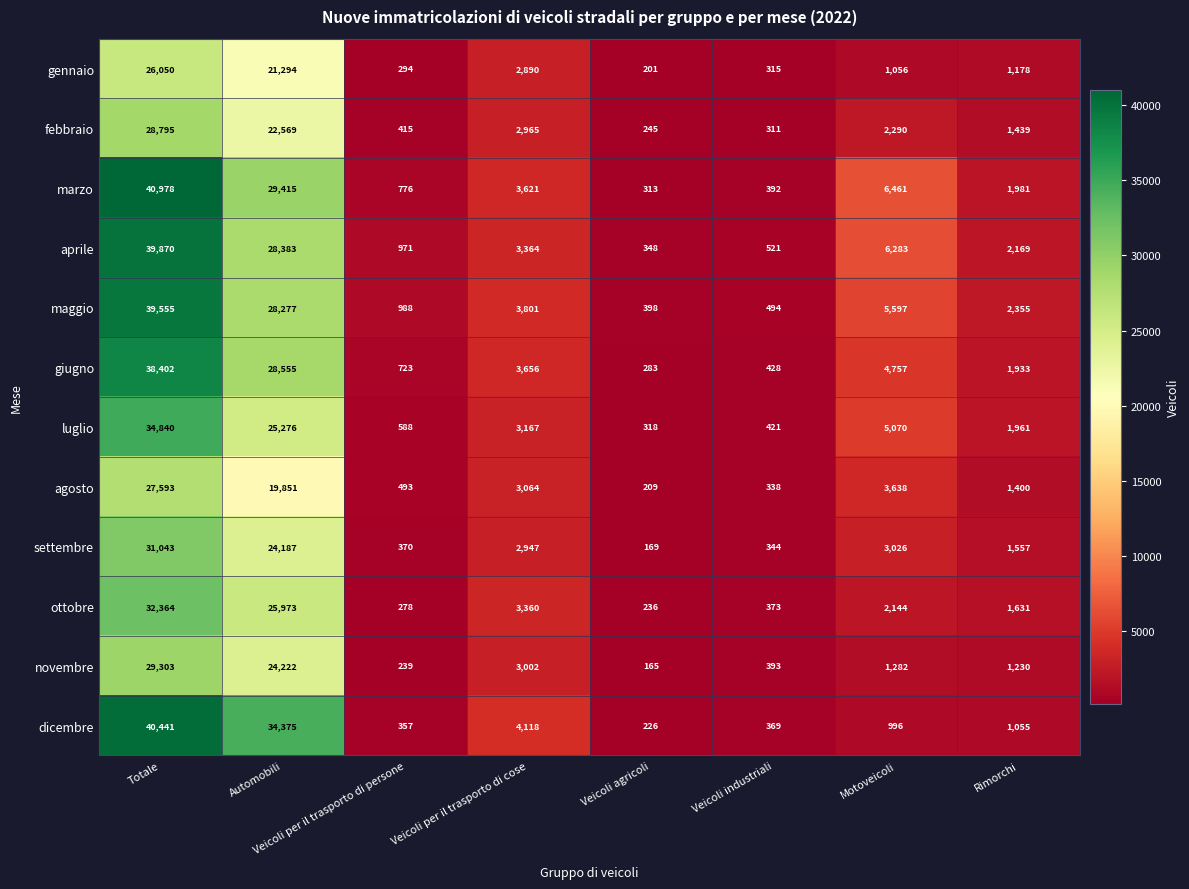

Is the value of dicembre at Veicoli industriali greater than the value of gennaio at Motoveicoli?

No